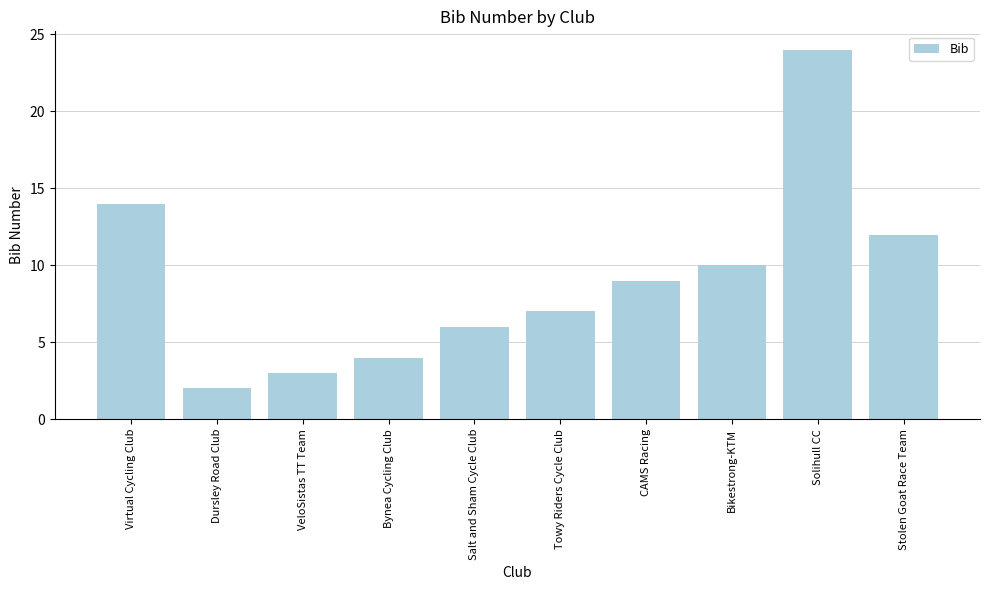

Rank the categories by value from lowest to highest.

Dursley Road Club, VeloSistas TT Team, Bynea Cycling Club, Salt and Sham Cycle Club, Towy Riders Cycle Club, CAMS Racing, Bikestrong-KTM, Stolen Goat Race Team, Virtual Cycling Club, Solihull CC